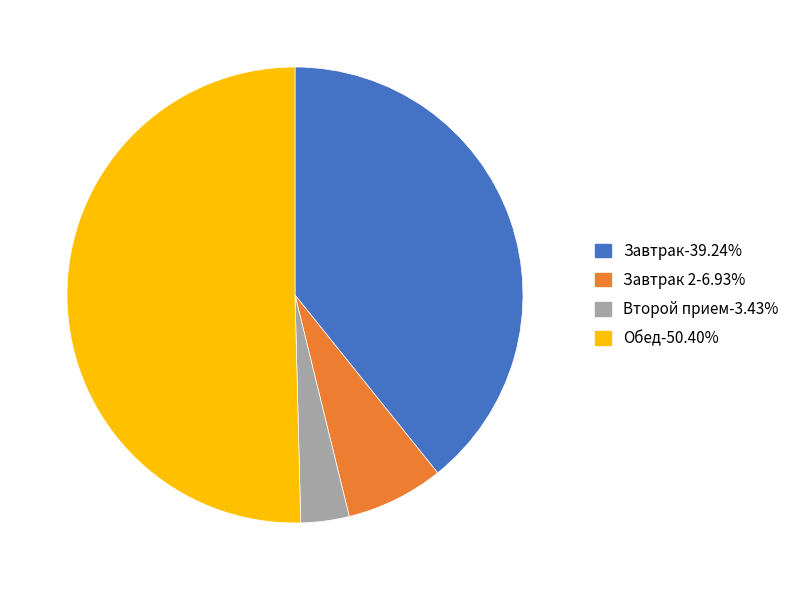

Do Завтрак 2-6.93% and Завтрак-39.24% together represent more than half of the pie?

No